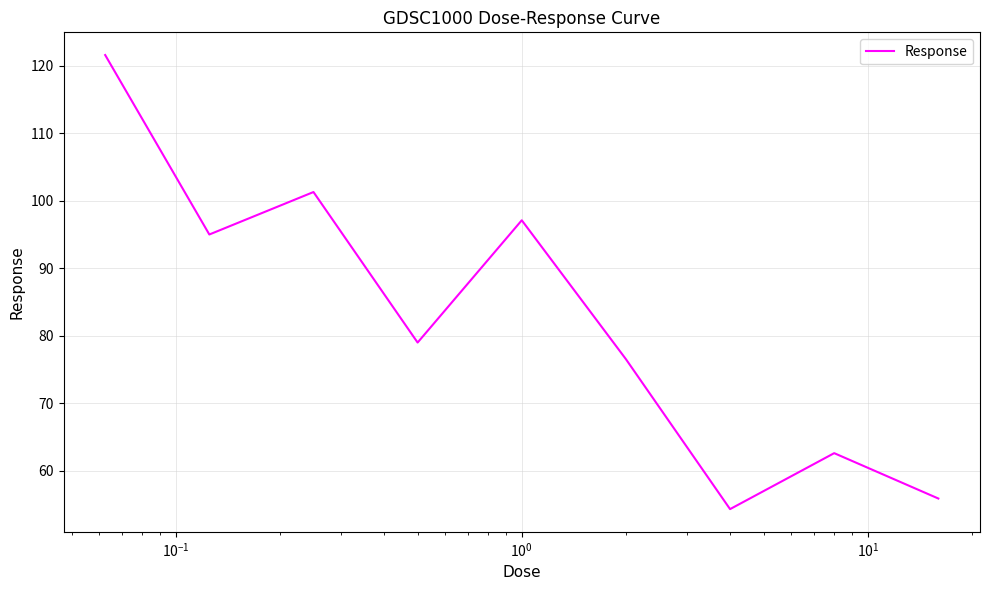

What is the greatest value displayed?

121.6